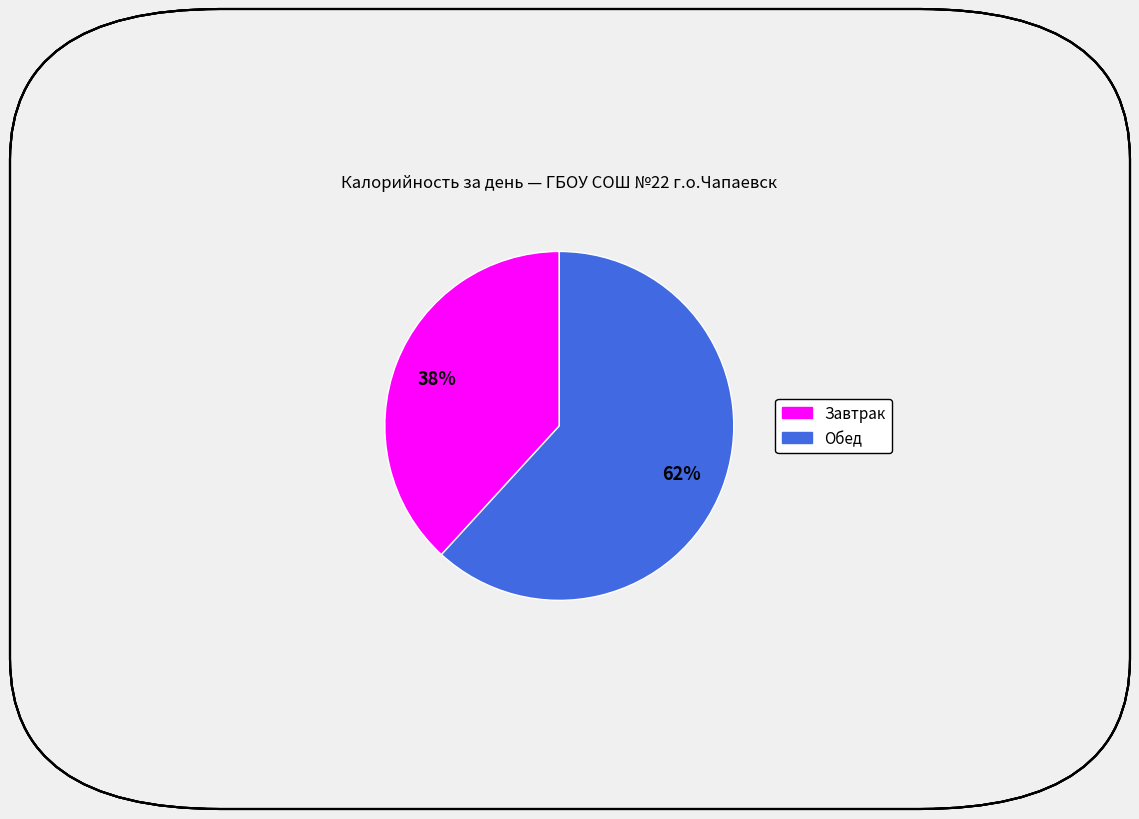

Do Завтрак and Обед together represent more than half of the pie?

Yes